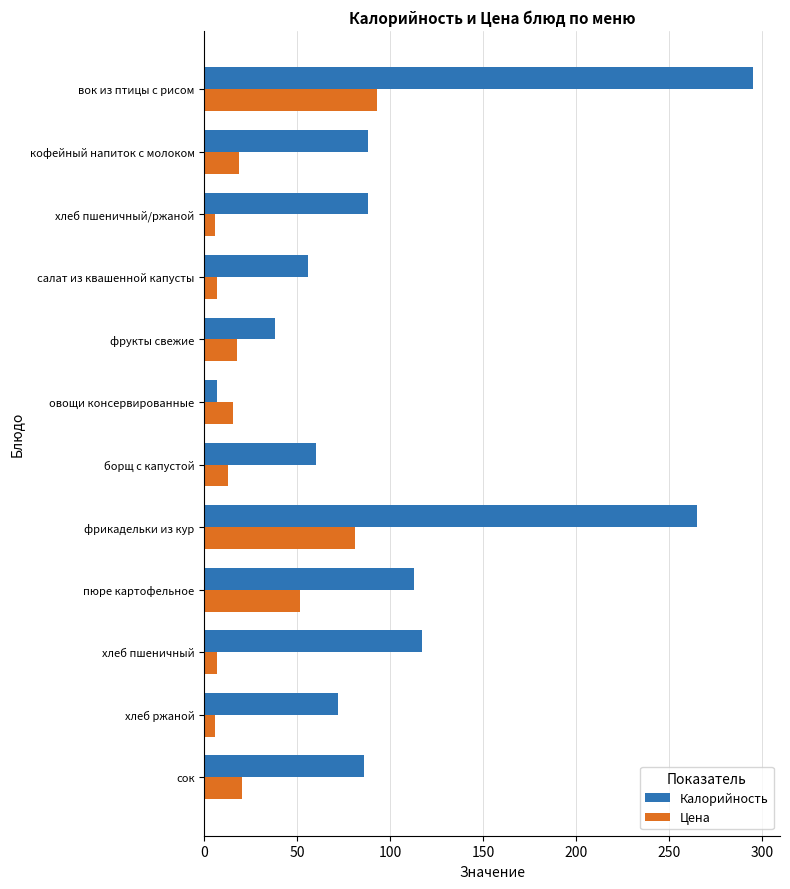

How many data points in Цена are above 17?

6